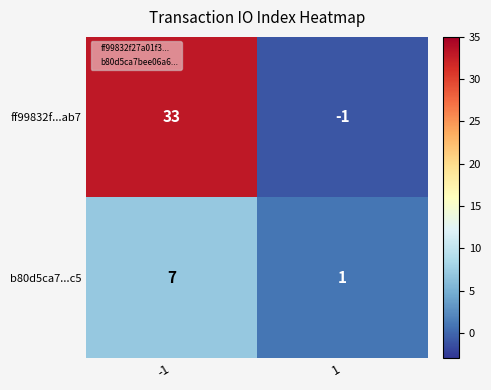

What is the total value across all series at -1?

40